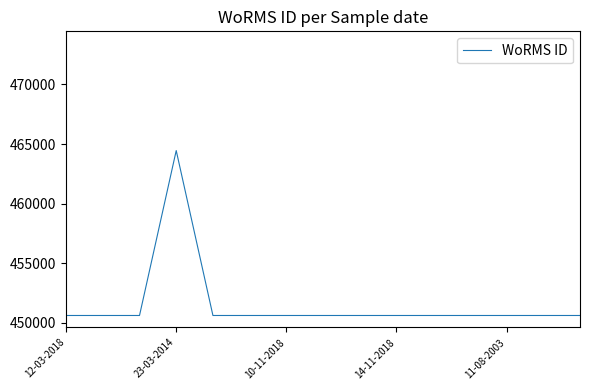

Reading right to left, extract all data points from this chart.

450619	450619	450619	450619	450619	450619	450619	450619	450619	450619	450619	464449	450619	450619	450619